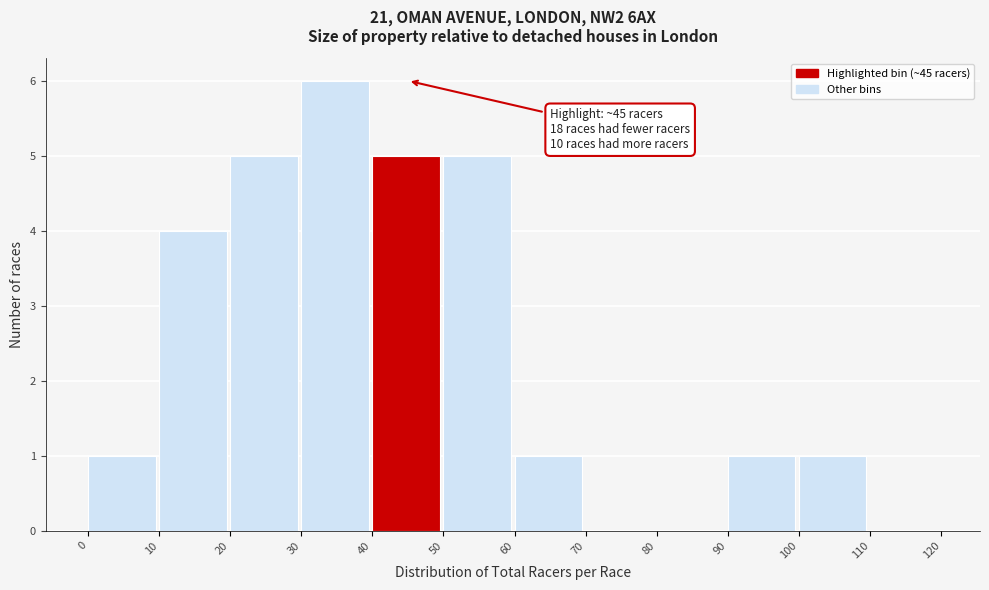

Which range on the x-axis has the tallest bar?

30 to 40